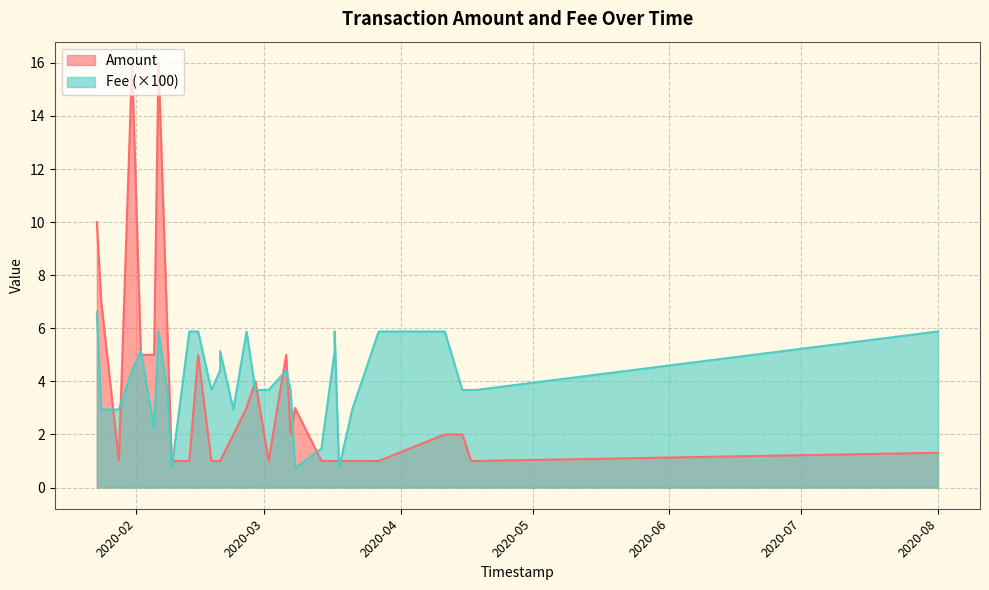

The Amount series shows 1.0 at 2020-03-14. True or false?

True